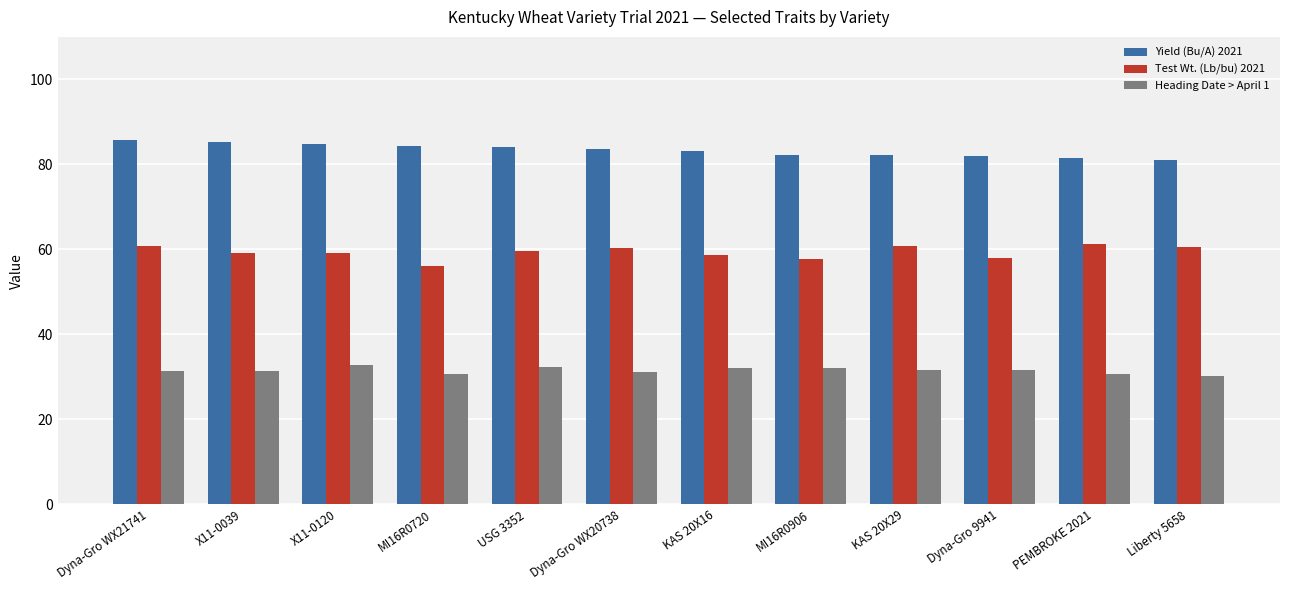

What is the label of the 12th bar from the right?

Dyna-Gro WX21741